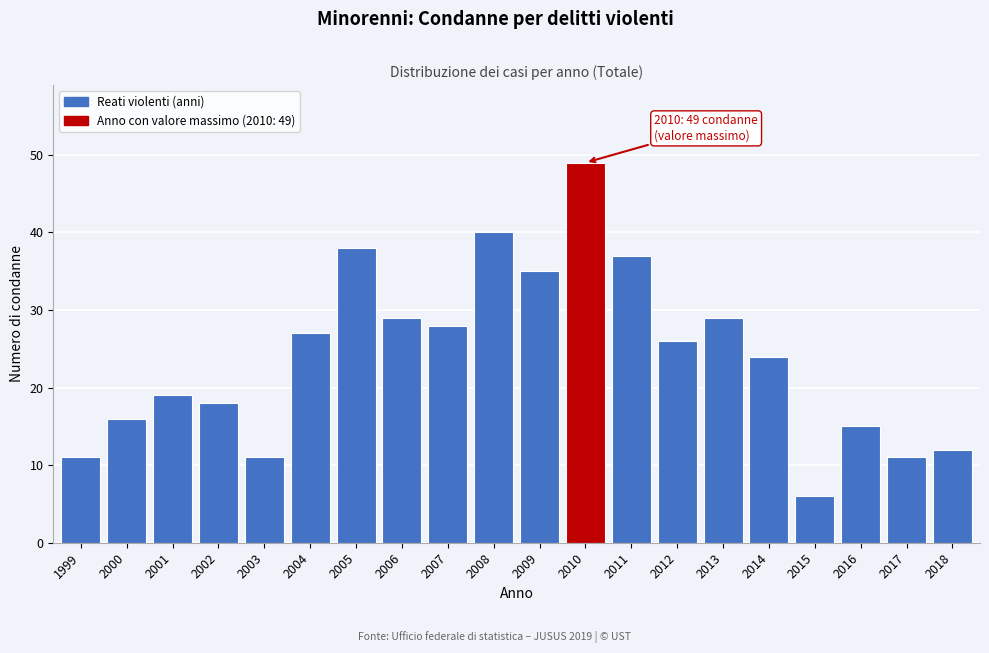

Reading left to right, list all the values displayed in this chart.

11	16	19	18	11	27	38	29	28	40	35	49	37	26	29	24	6	15	11	12